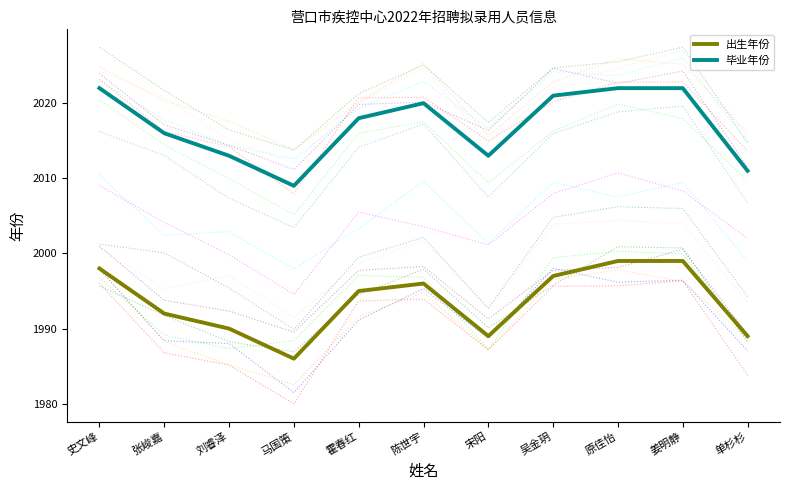

List the series in order of their peak value, lowest first.

出生年份, 毕业年份